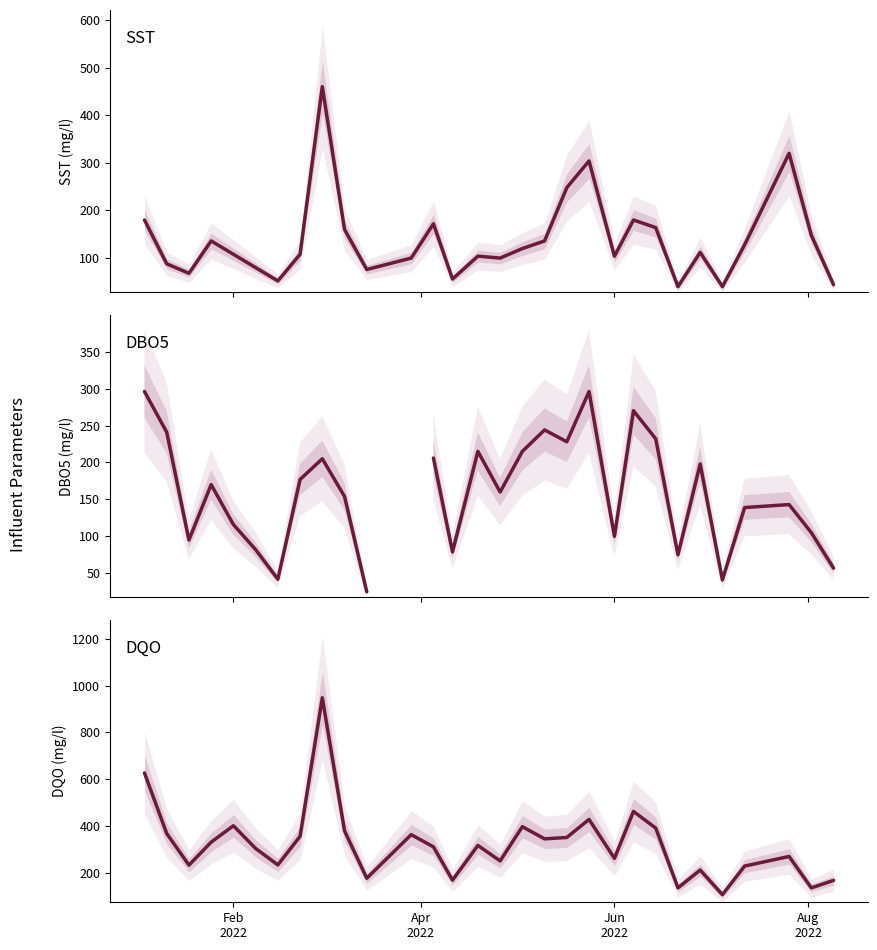

The DBO5 series shows 116.0 at Feb 2022. True or false?

True